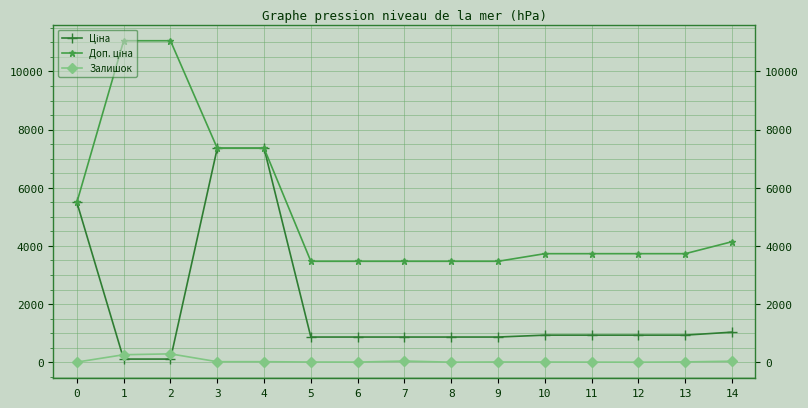

What is the greatest value displayed?

11055.0